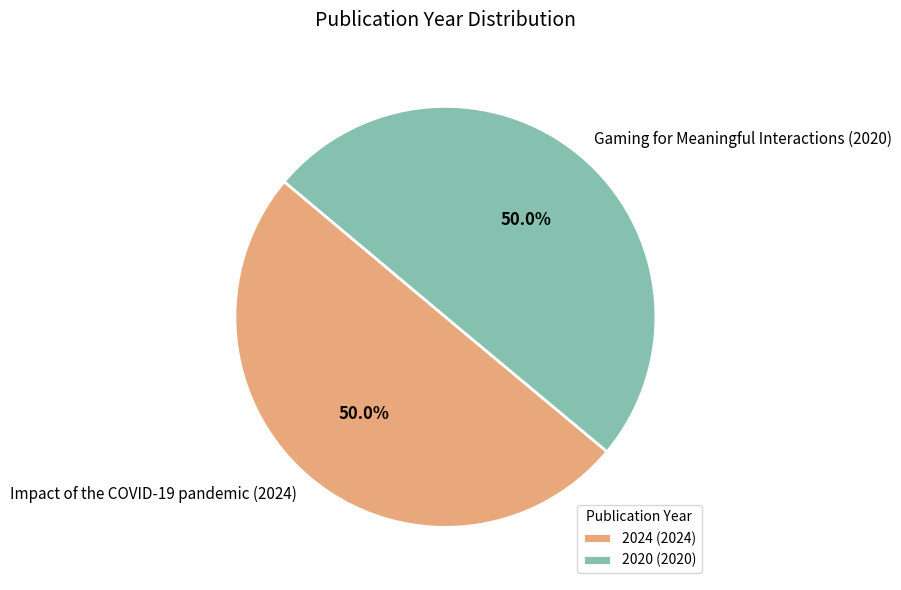

To the nearest percent, what is the average slice percentage?

50%